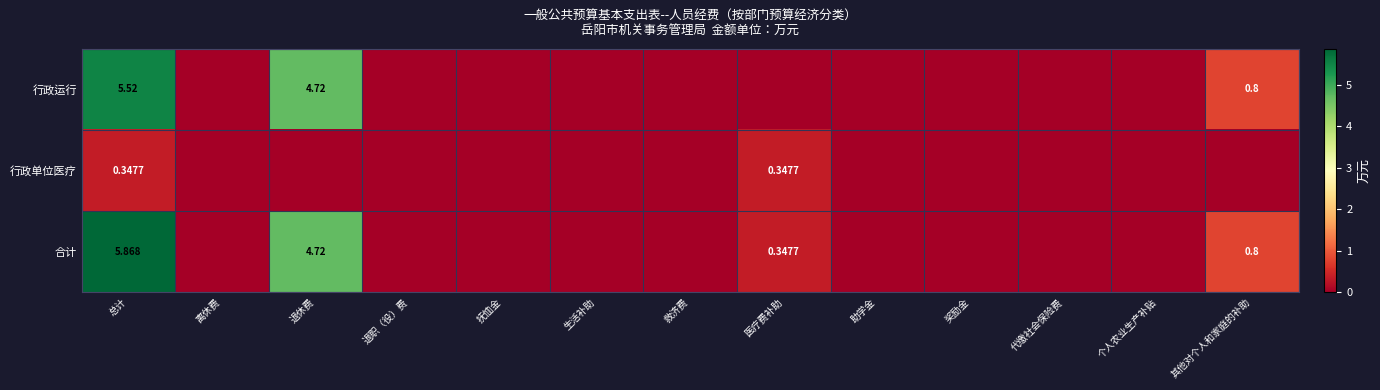

At which category is the sum across all series the highest?

总计